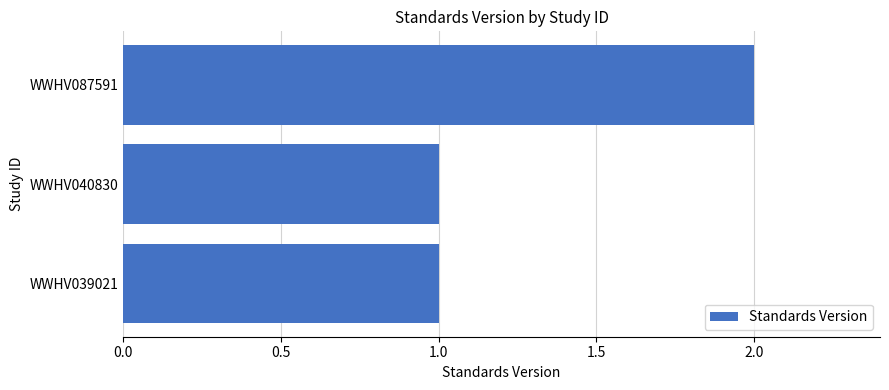

How many values are between 1 and 2?

3